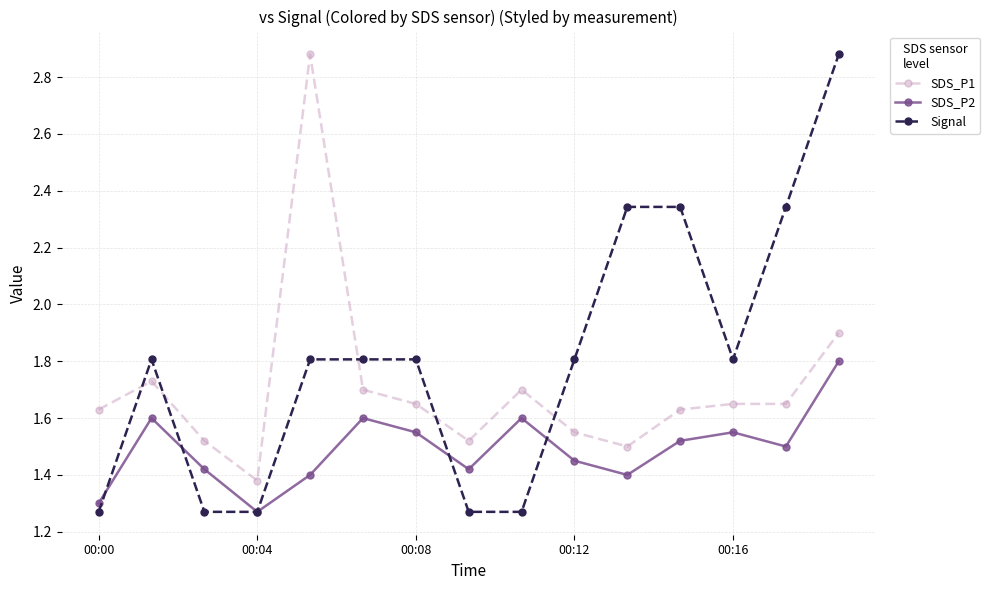

Count the Signal values in the range 1 to 2.

11